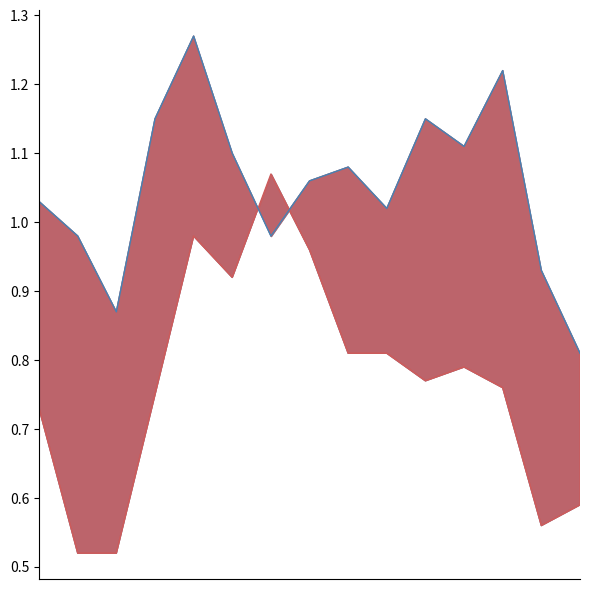

Which series has the largest range (max minus min)?

General Mills Inc.